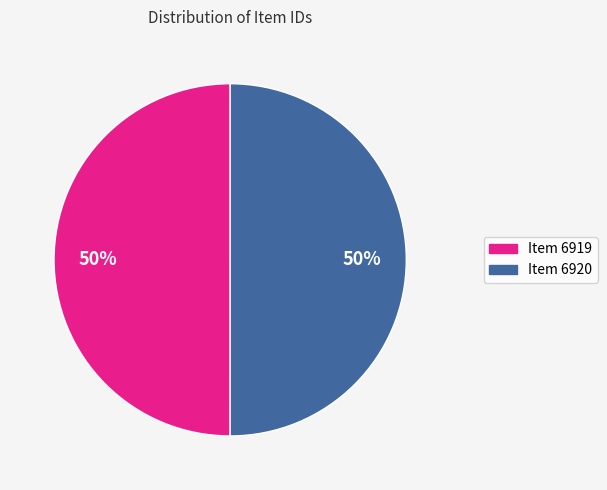

What is the ratio of the value at Item 6919 to the value at Item 6920?

1.0